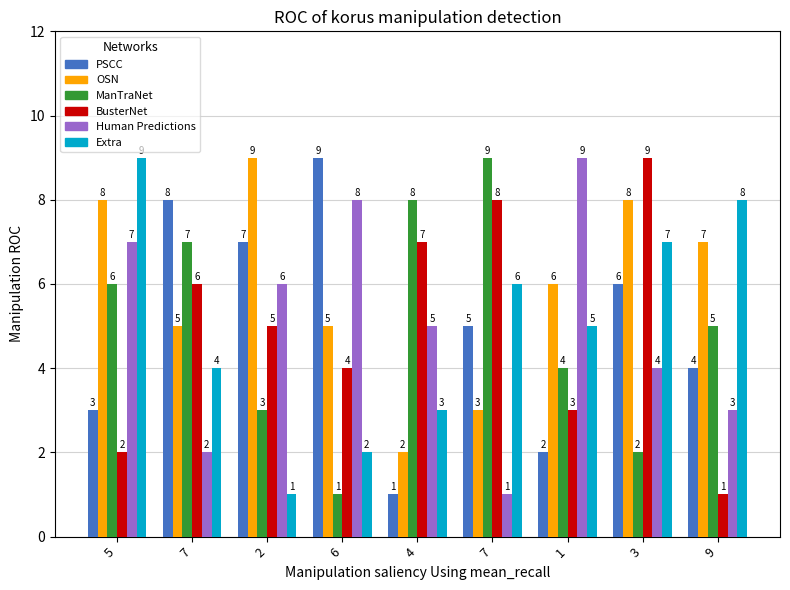

What is the total value across all series at 6?

29